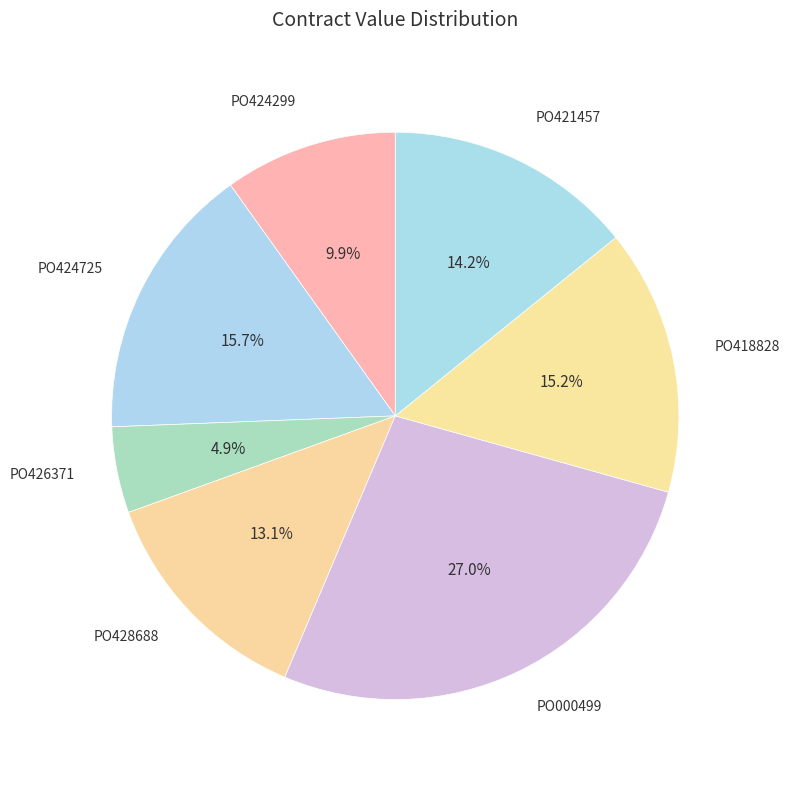

To the nearest percent, what is the average slice percentage?

14%